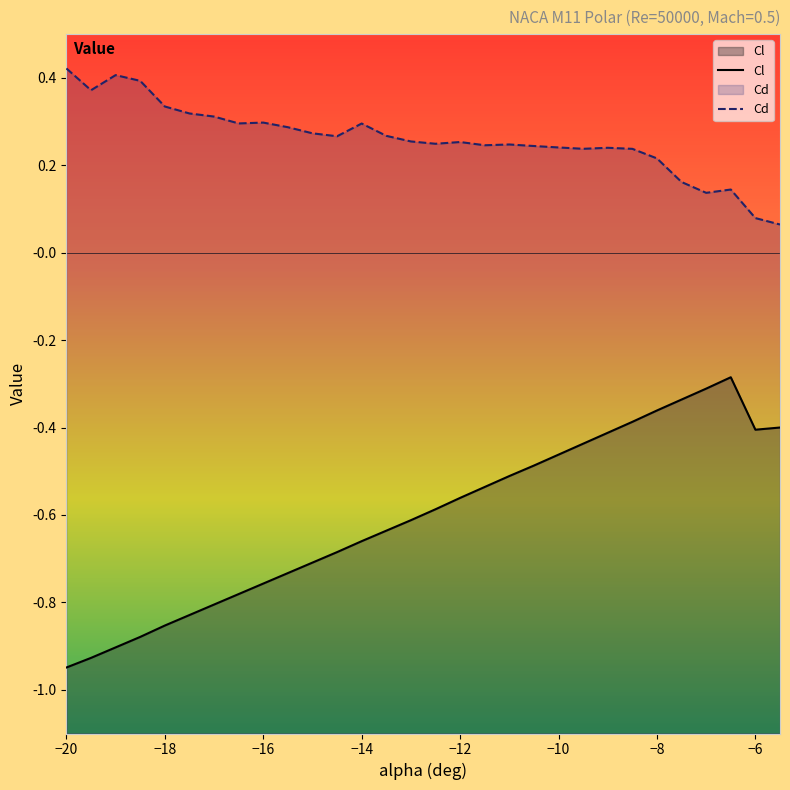

What are all the series names shown in the legend?

Cl, Cd